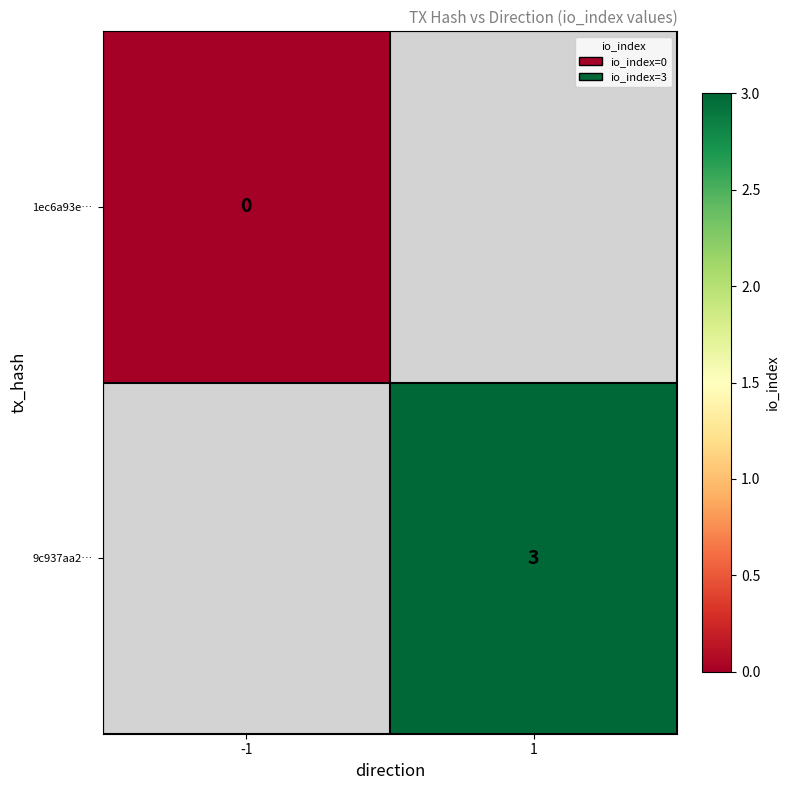

What is the maximum value shown in the chart?

3.0